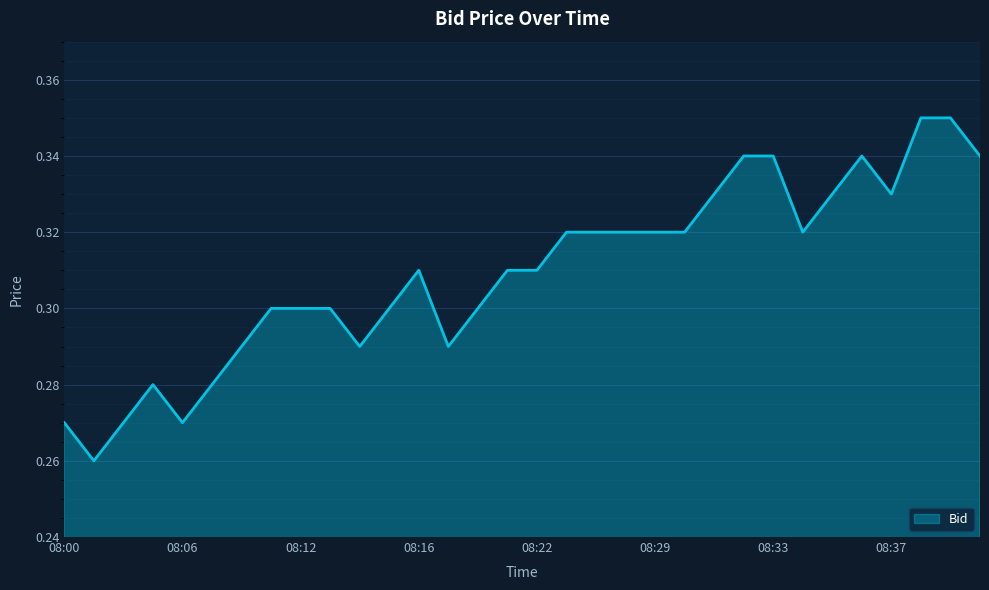

Does the chart display data point markers on the line(s)?

No